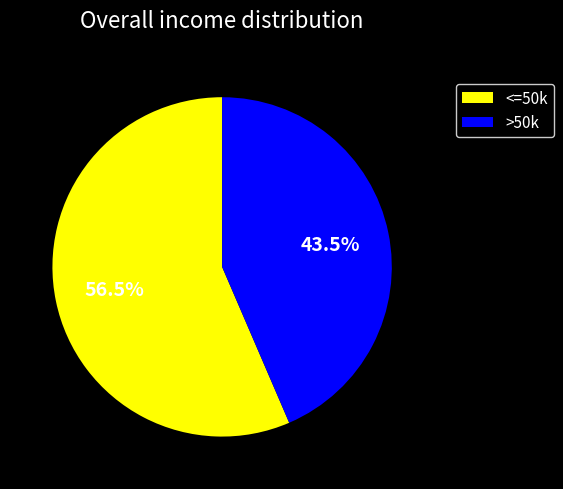

Does any single category account for the majority?

Yes